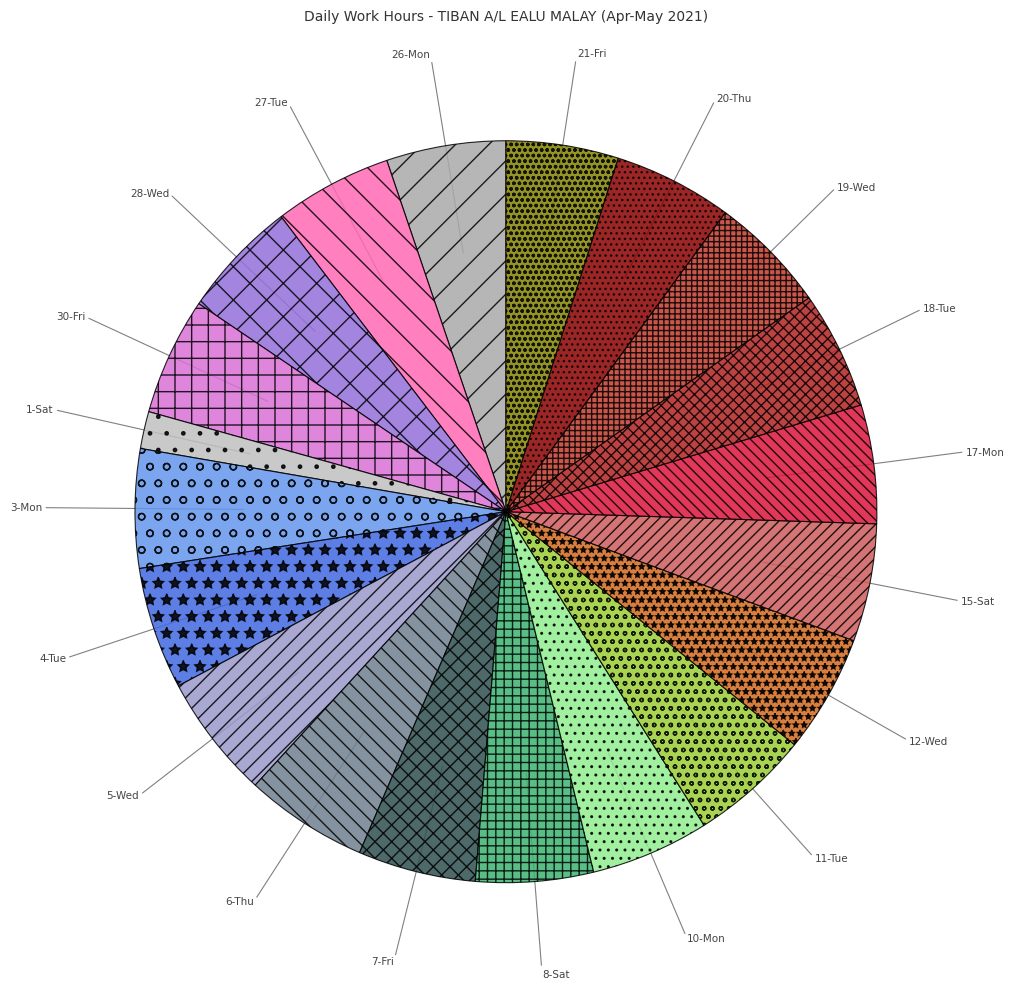

True or false: 5-Wed accounts for 16% of the total.

False